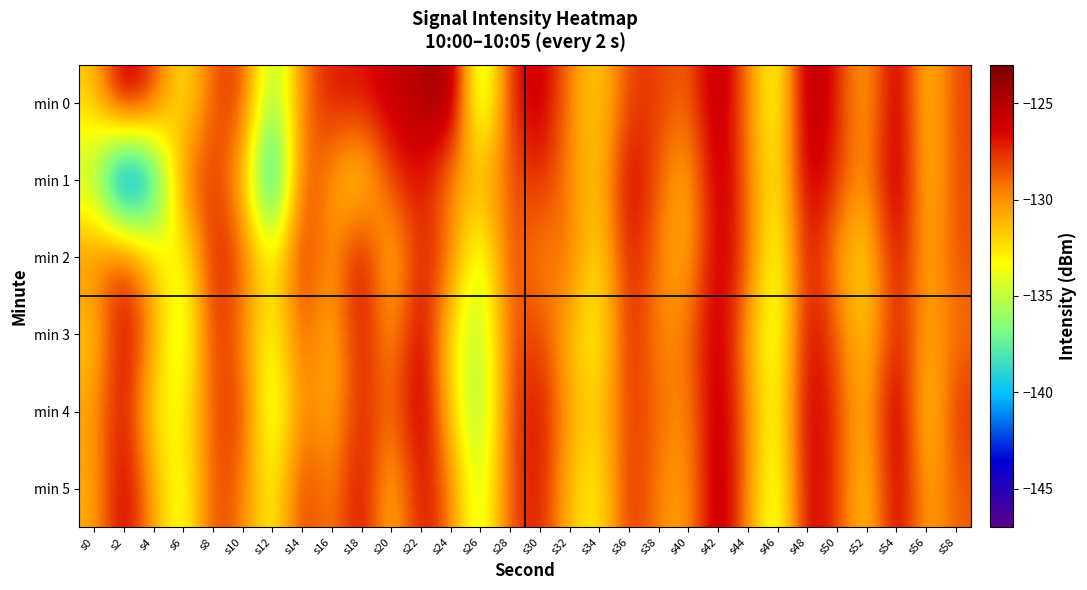

What is the minimum value shown in the chart?

-146.4